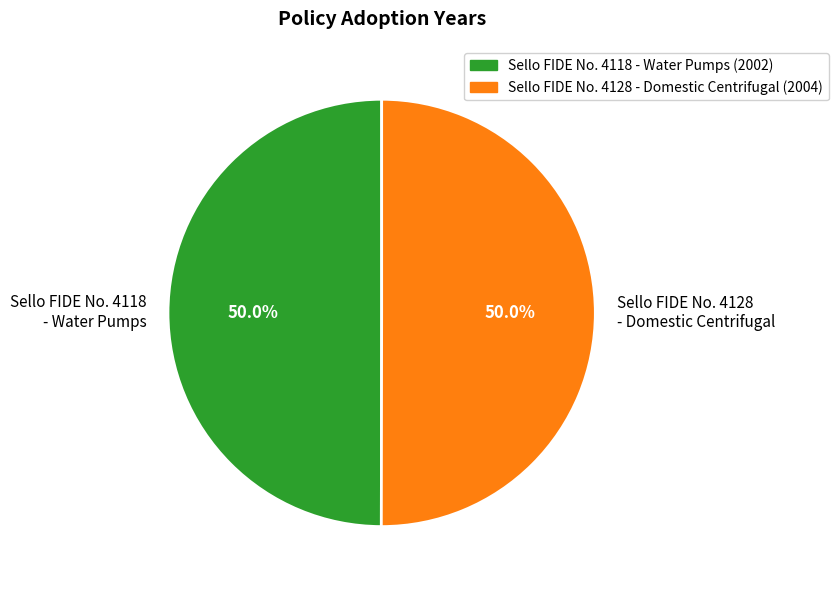

Approximately how many times larger is the value at Sello FIDE No. 4118 - Water Pumps compared to Sello FIDE No. 4128 - Domestic Centrifugal?

1.0